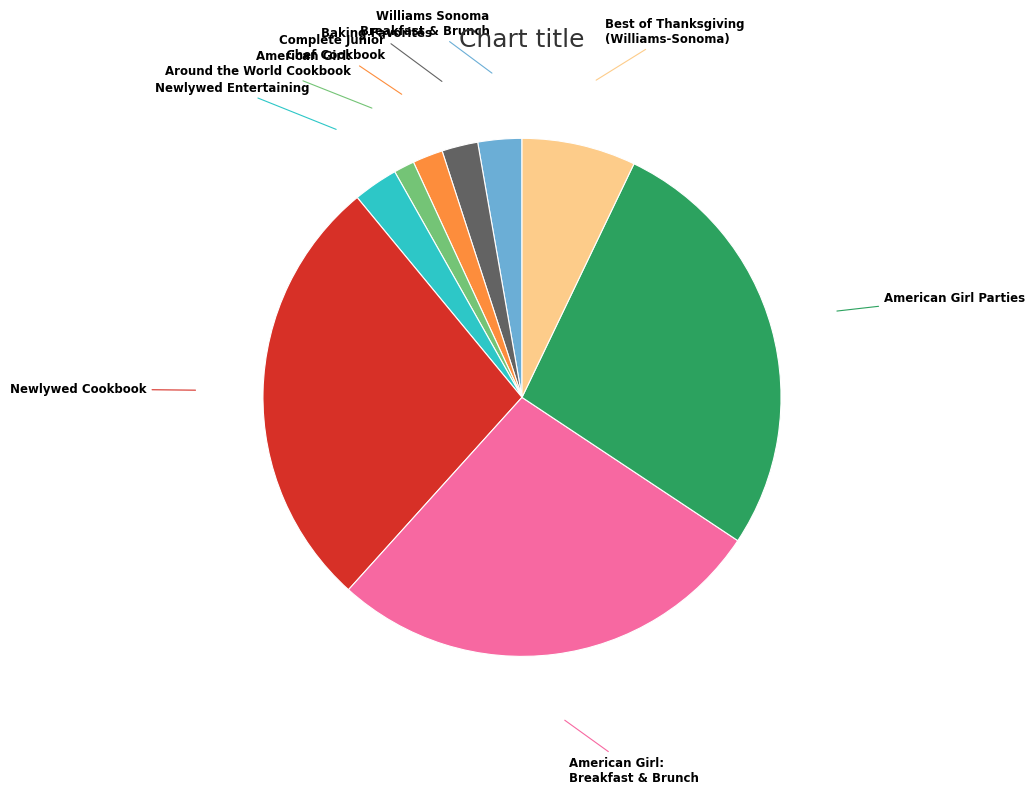

Is there a majority slice in this chart?

No